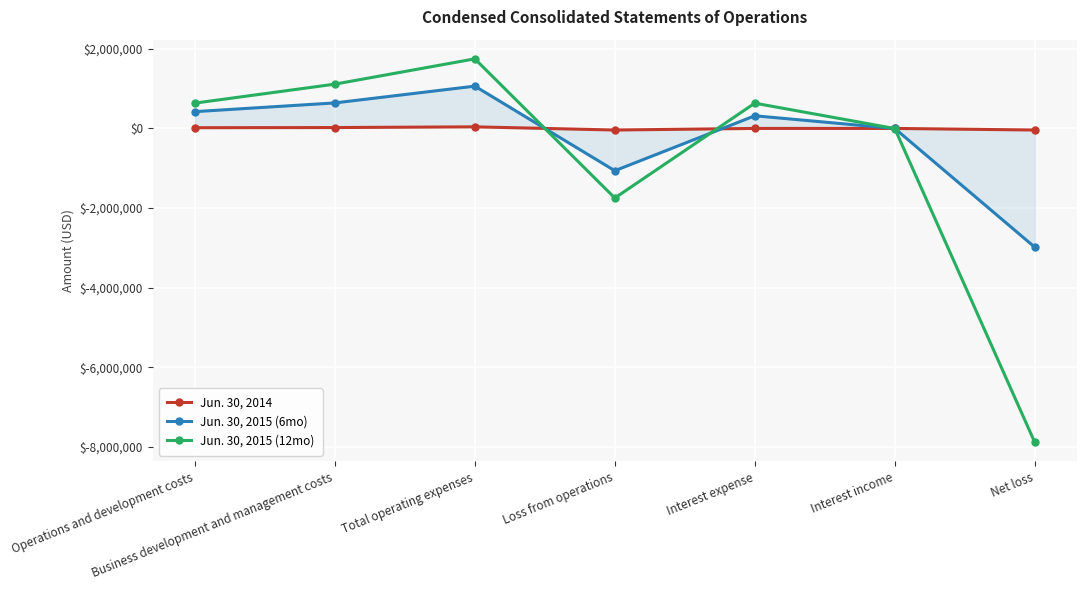

Where does the Jun. 30, 2015 (6mo) series first go above 317505?

Operations and development costs